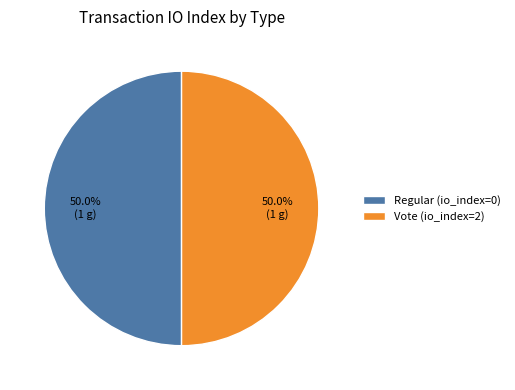

What is the ratio of the value at Vote (io_index=2) to the value at Regular (io_index=0)?

1.0